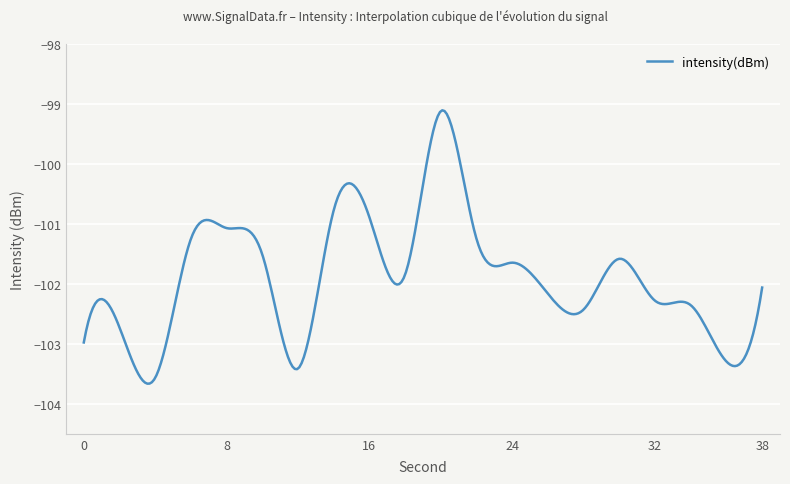

What is the maximum value shown in the chart?

-99.1